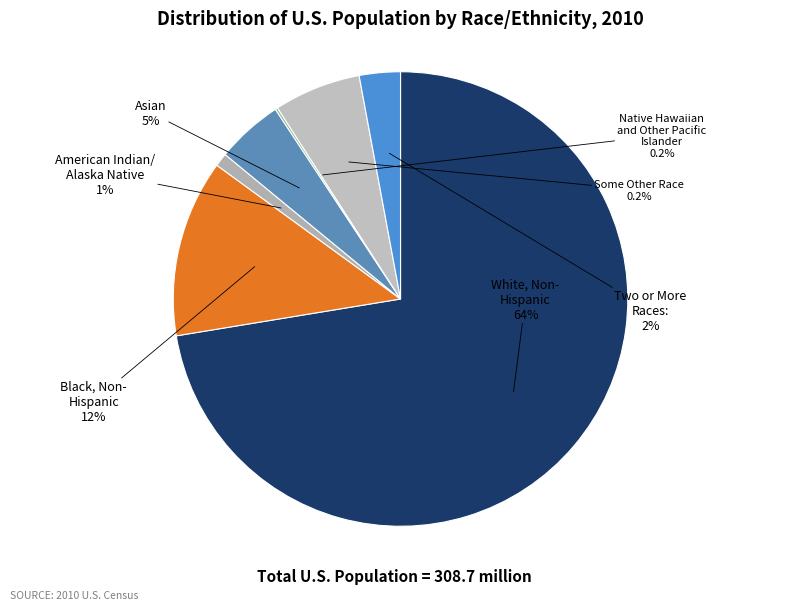

Which category has the biggest portion of the pie?

White alone